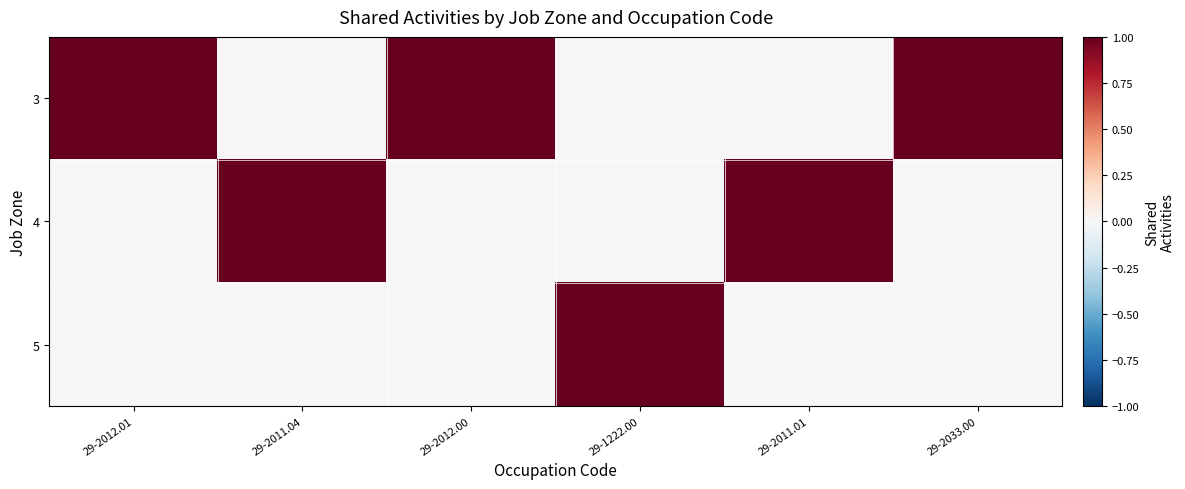

Which series has the largest total across all categories?

3